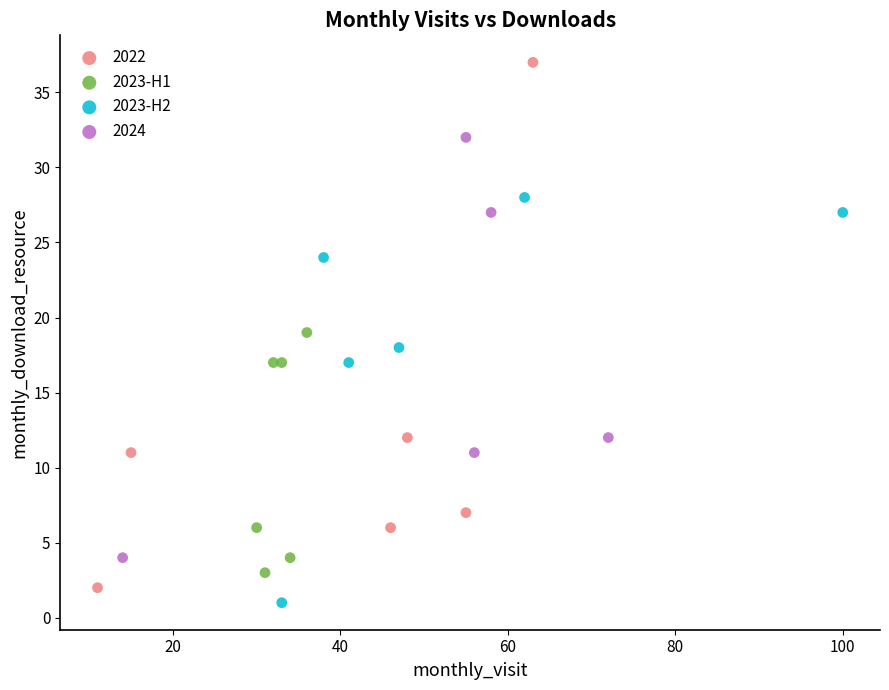

Which series reaches the maximum Y coordinate?

2022